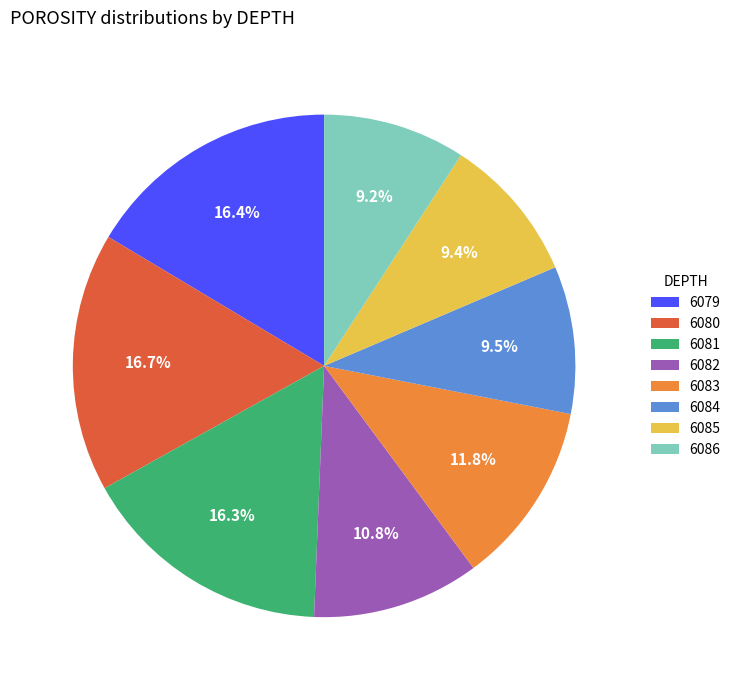

True or false: 6086 accounts for 1% of the total.

False